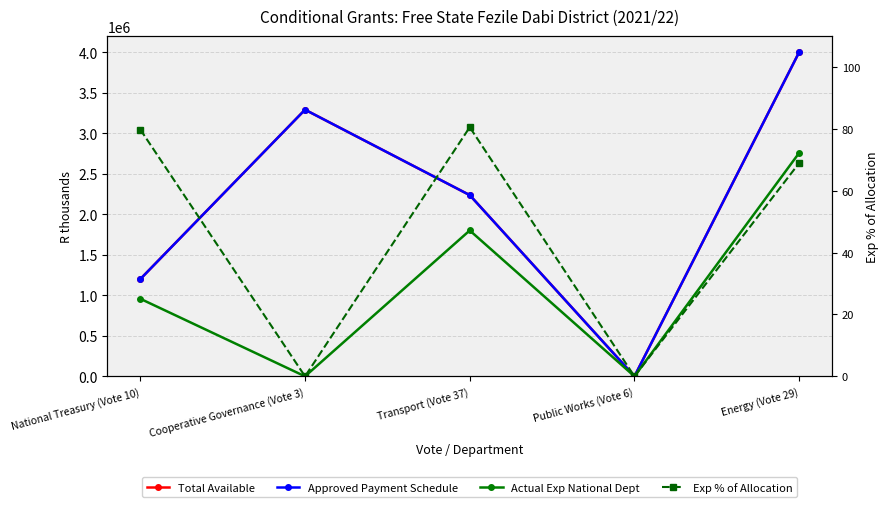

True or false: Approved Payment Schedule and Actual Exp National Dept intersect in this chart.

False